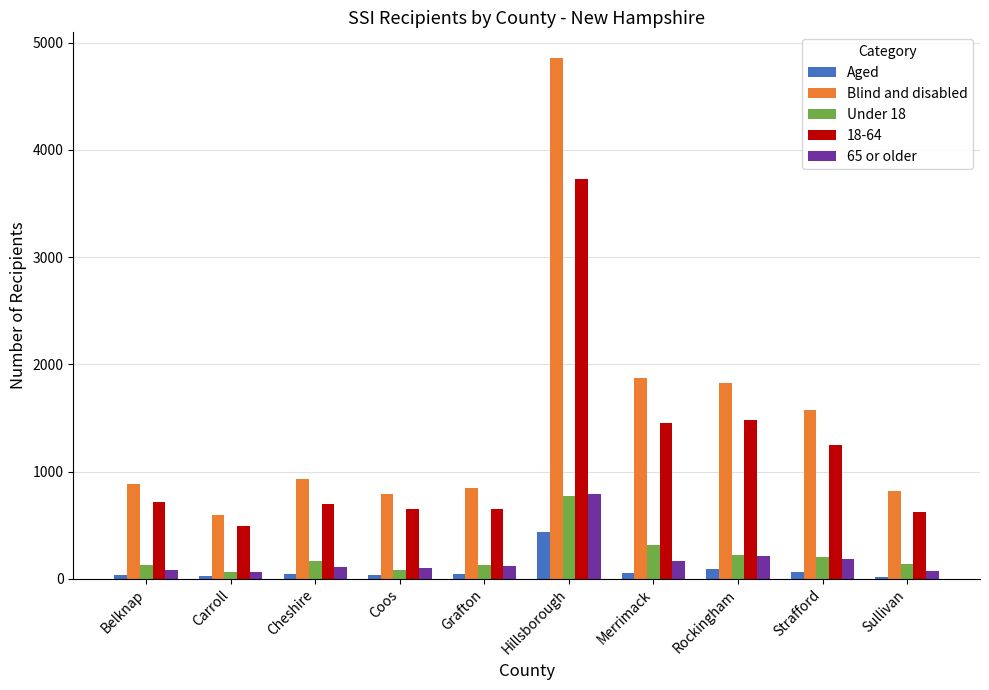

How many categories are shown in the chart?

10